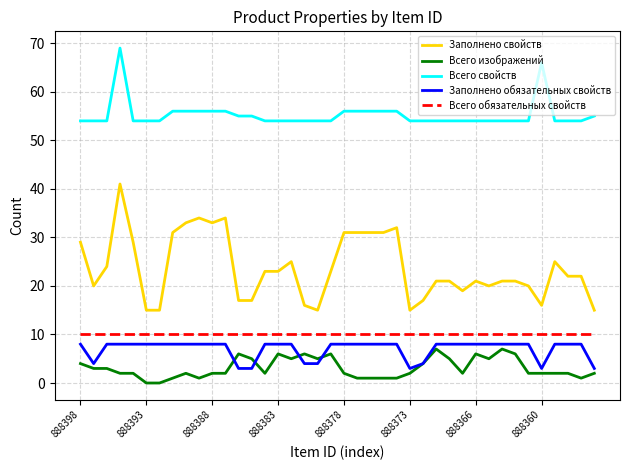

True or false: Заполнено обязательных свойств and Всего свойств intersect in this chart.

False